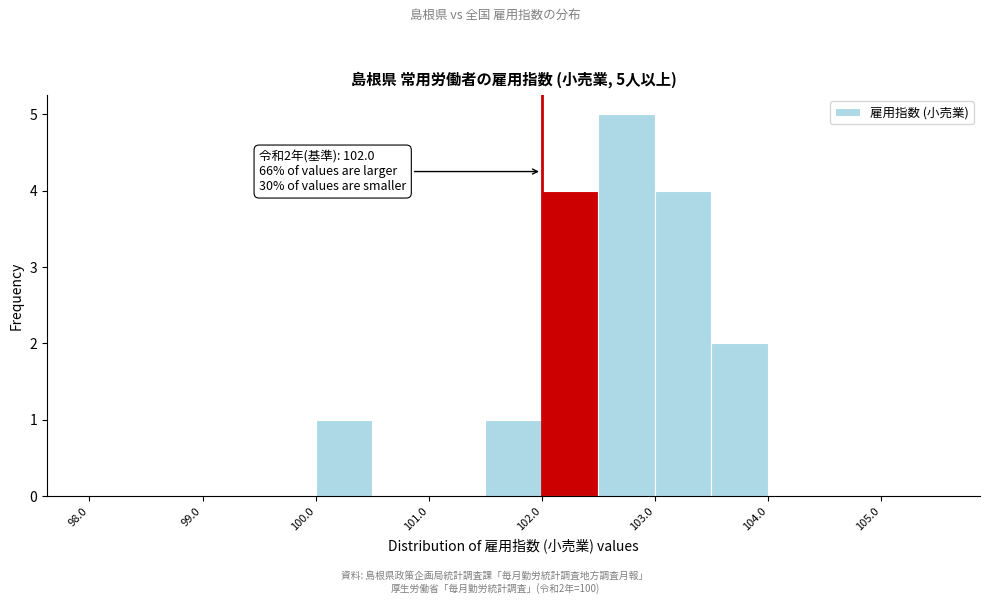

Which range on the x-axis has the tallest bar?

102.5 to 103.0